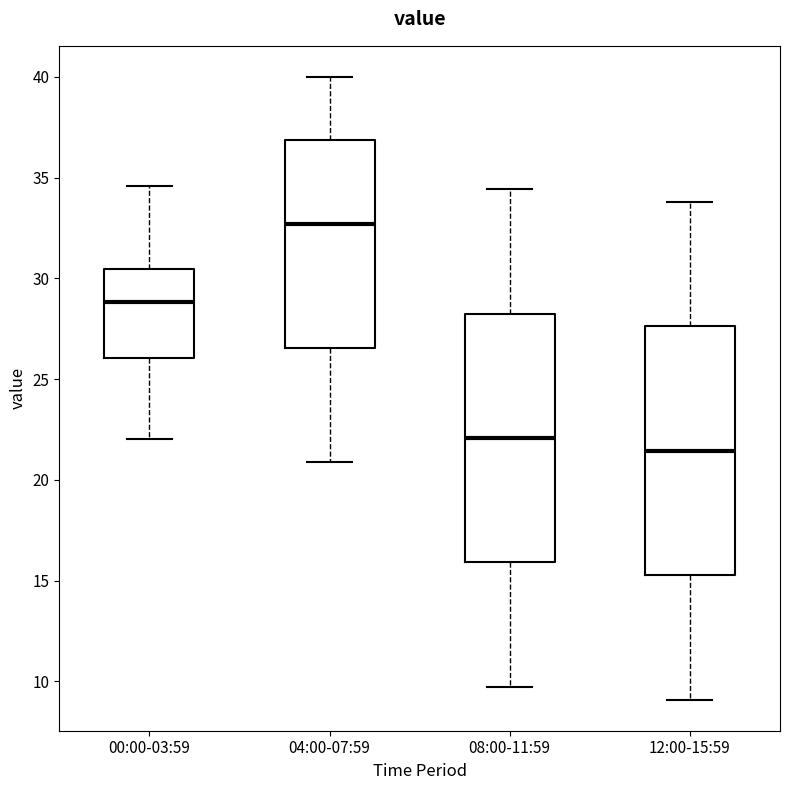

Reading left to right, transcribe this box plot: for each box, give where its median line is, the range the box spans, and where its two whiskers end, as read against the y-axis. The values are not printed on the chart, so give them approximately, as read against the axis.

00:00-03:59: median 29.0, box 26.0 to 30.5, whiskers 22.0 to 34.5
04:00-07:59: median 32.5, box 26.5 to 37.0, whiskers 21.0 to 40.0
08:00-11:59: median 22.0, box 16.0 to 28.5, whiskers 9.5 to 34.5
12:00-15:59: median 21.5, box 15.5 to 27.5, whiskers 9.0 to 34.0